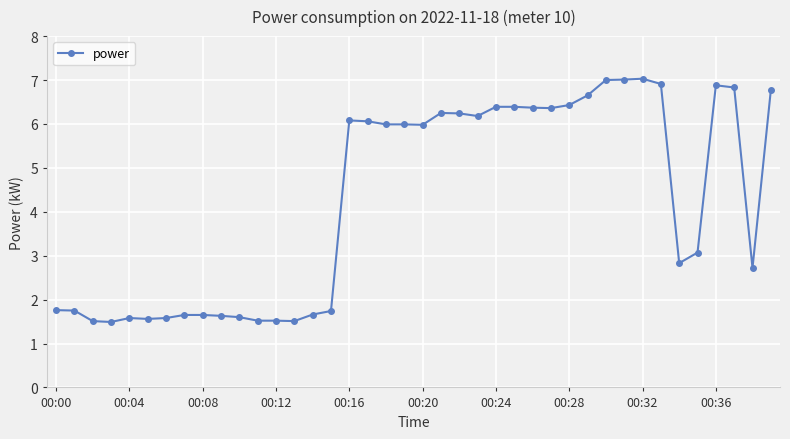

What is the smallest value displayed?

1.5